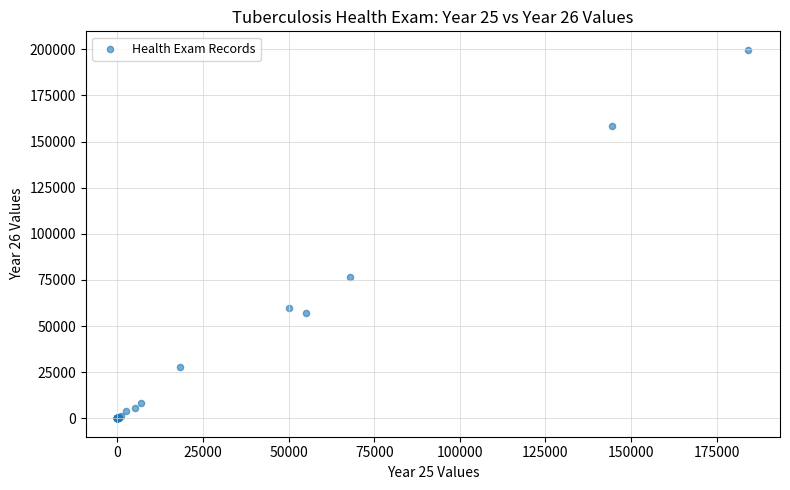

What Y value in the scatter plot is closest to 99878?

76380